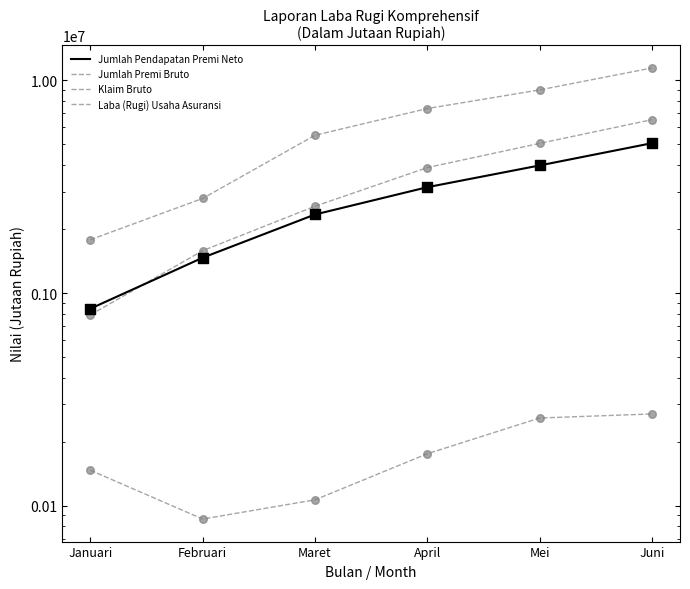

What are all the series names shown in the legend?

Jumlah Pendapatan Premi Neto, Jumlah Premi Bruto, Klaim Bruto, Laba (Rugi) Usaha Asuransi